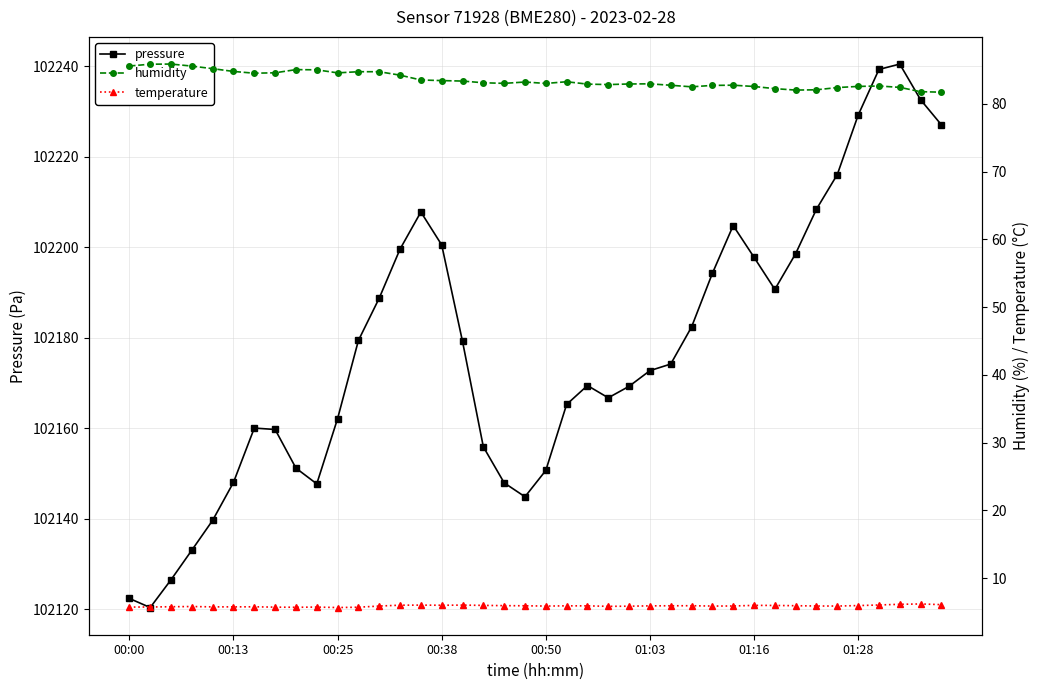

True or false: temperature and pressure intersect in this chart.

False